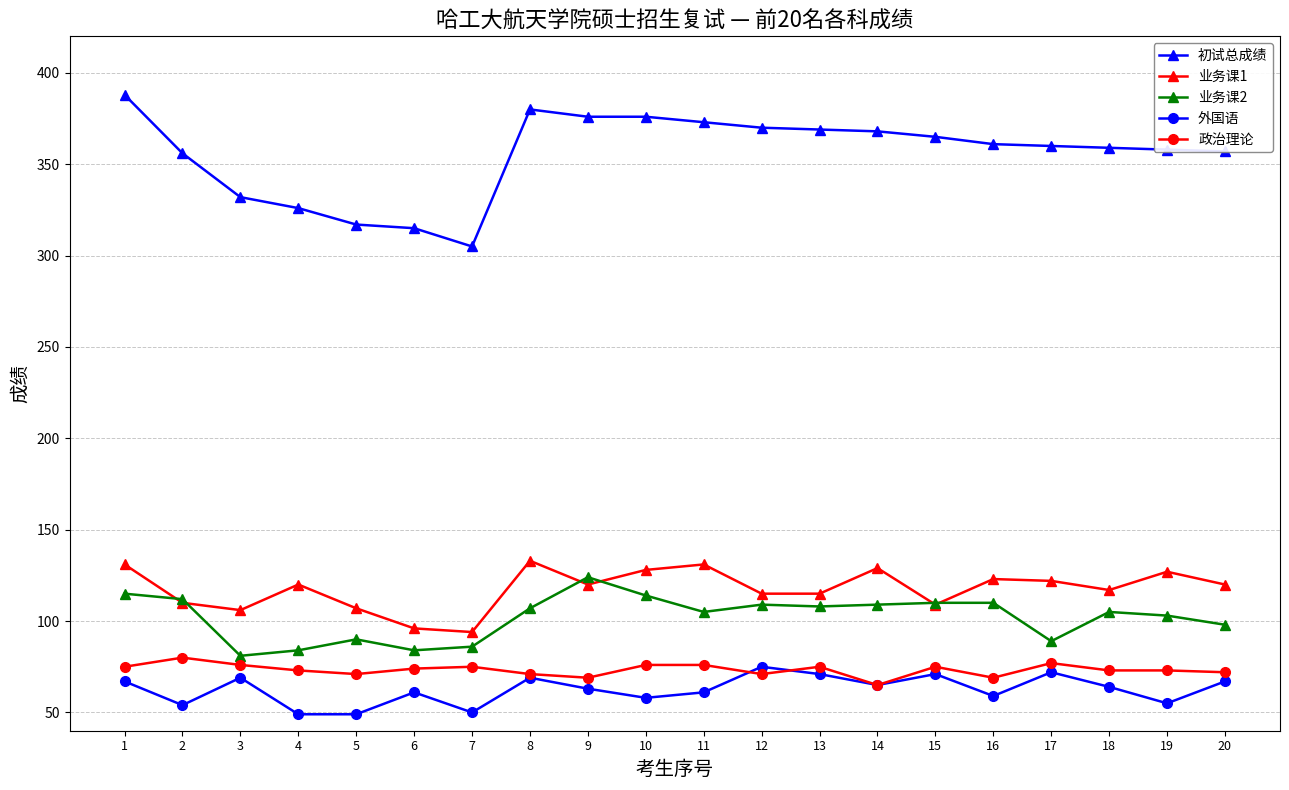

True or false: 外国语 has more than 1 points higher than both neighbors.

True